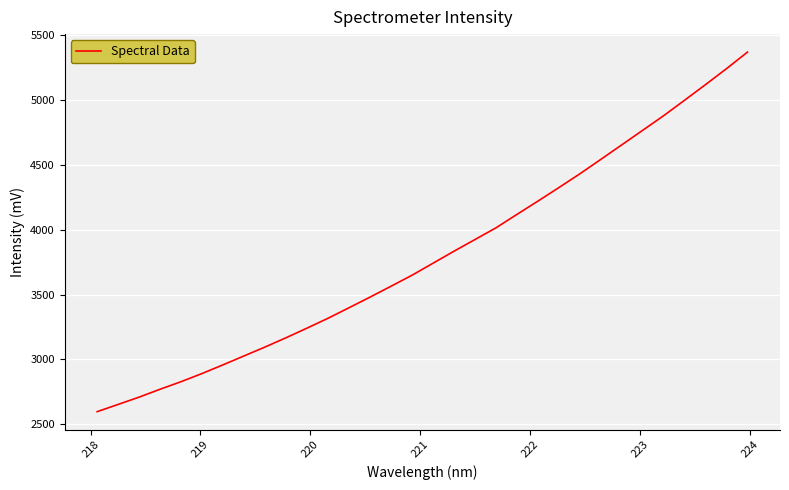

What is the difference between the maximum and second lowest values?

2715.4